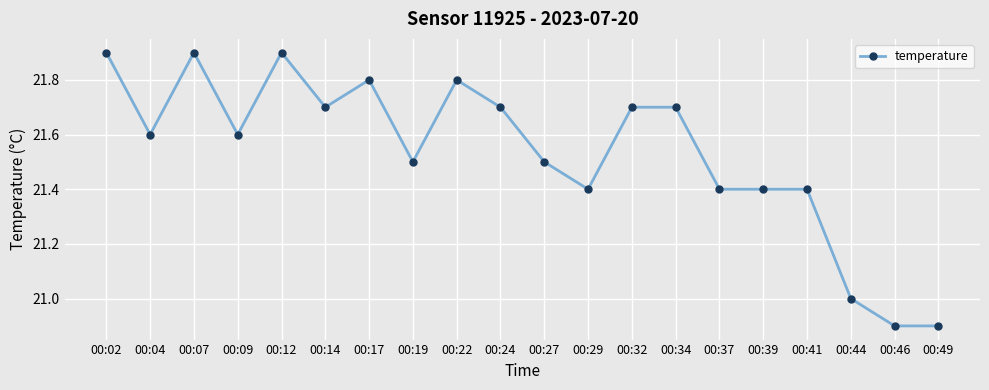

The value at 00:19 is 36.0. True or false?

False